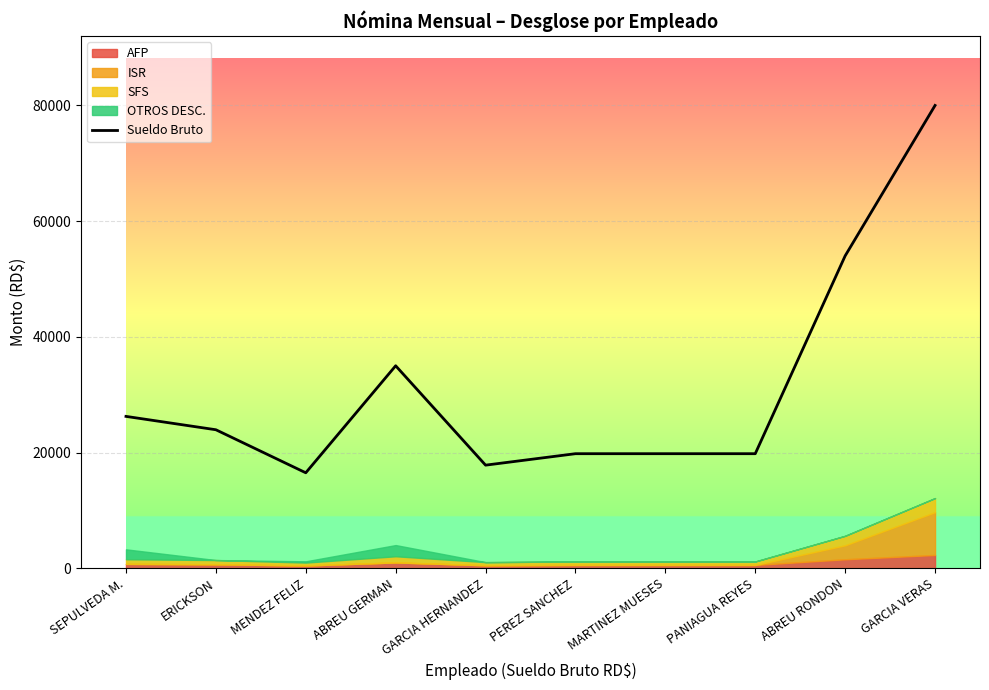

What is the change in value from ERICKSON to PANIAGUA REYES?

-4140